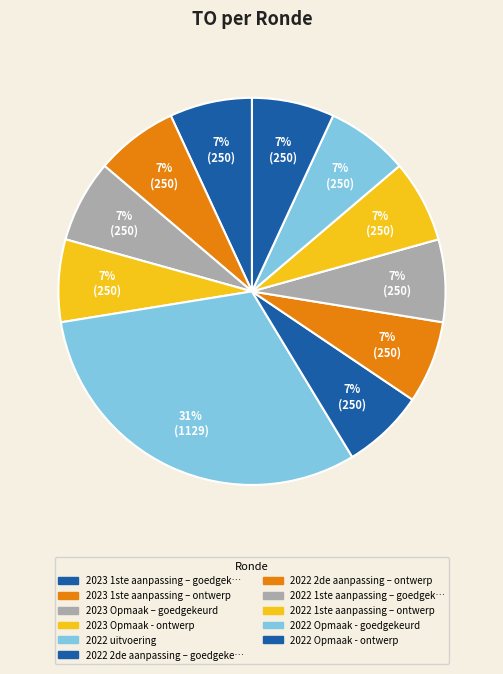

To the nearest percent, what is the average slice percentage?

9%